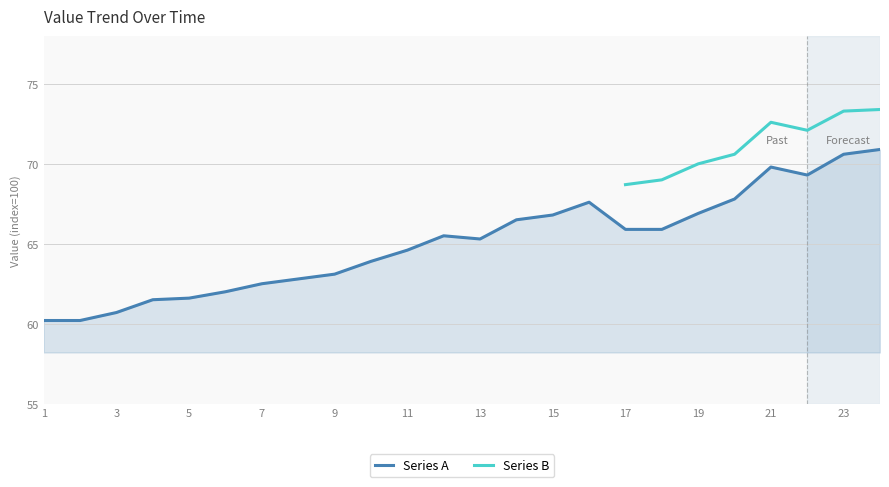

What is the maximum value for Series B?

73.4